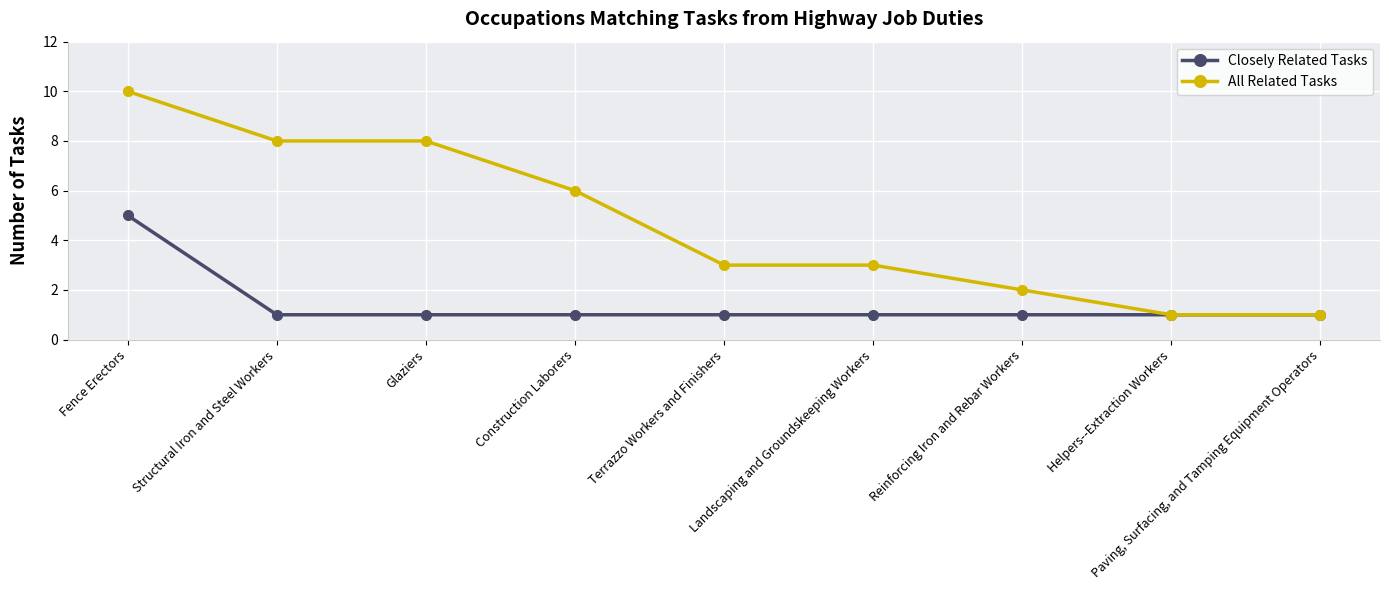

What is the difference between the maximum and minimum values in the Closely Related Tasks series?

4